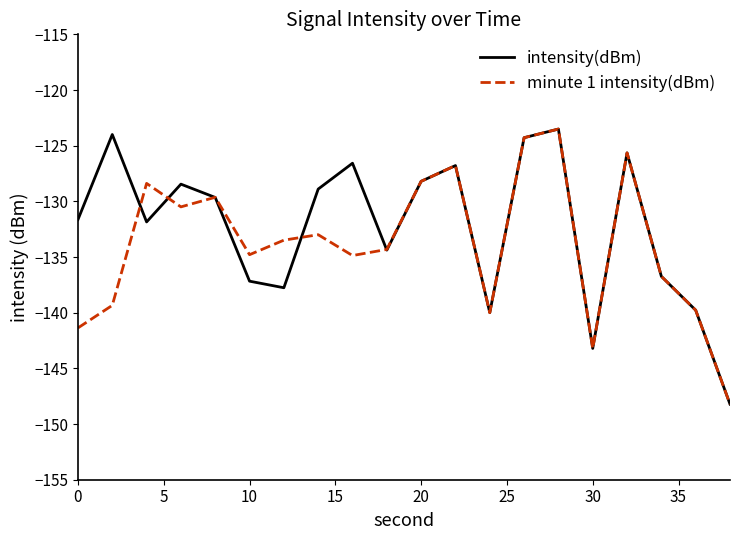

What is the lowest value of the minute 1 intensity(dBm) series?

-148.2